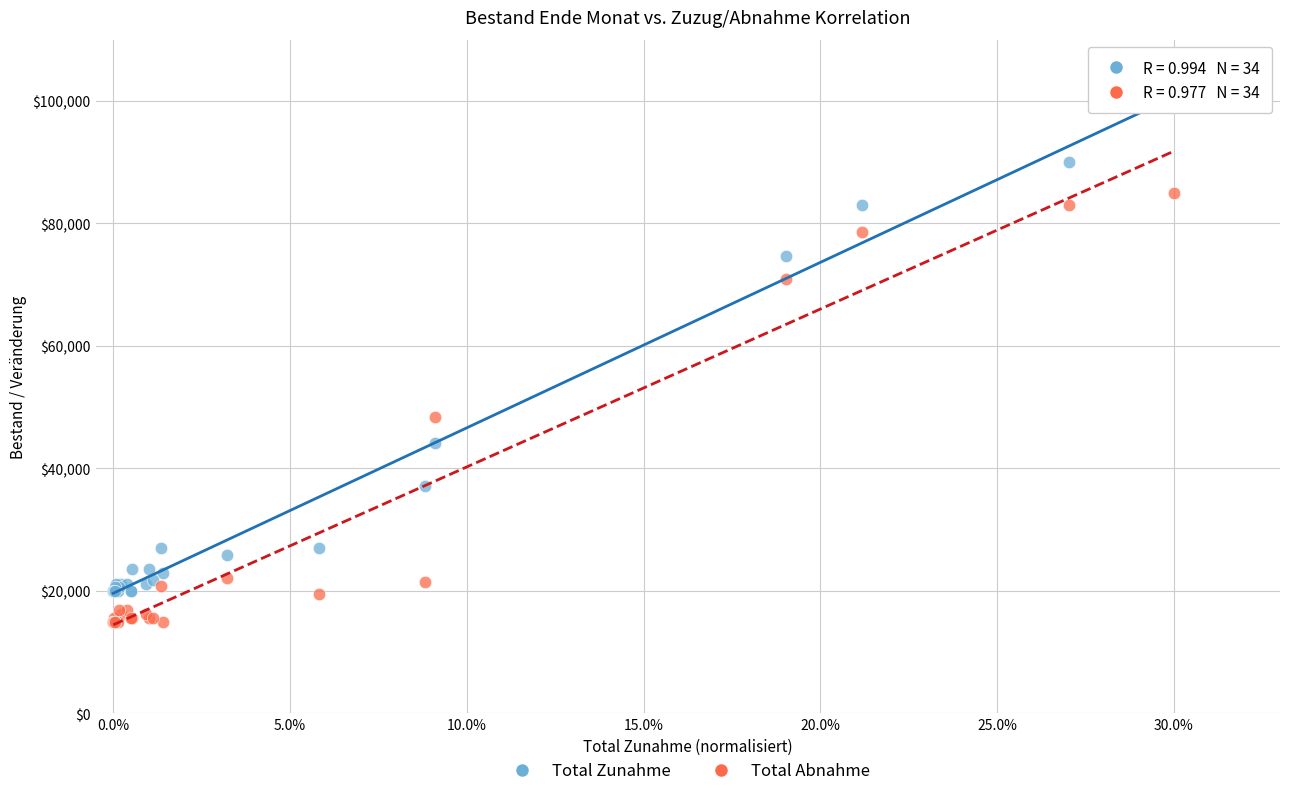

Which series has the widest spread of Y values?

Total Zunahme